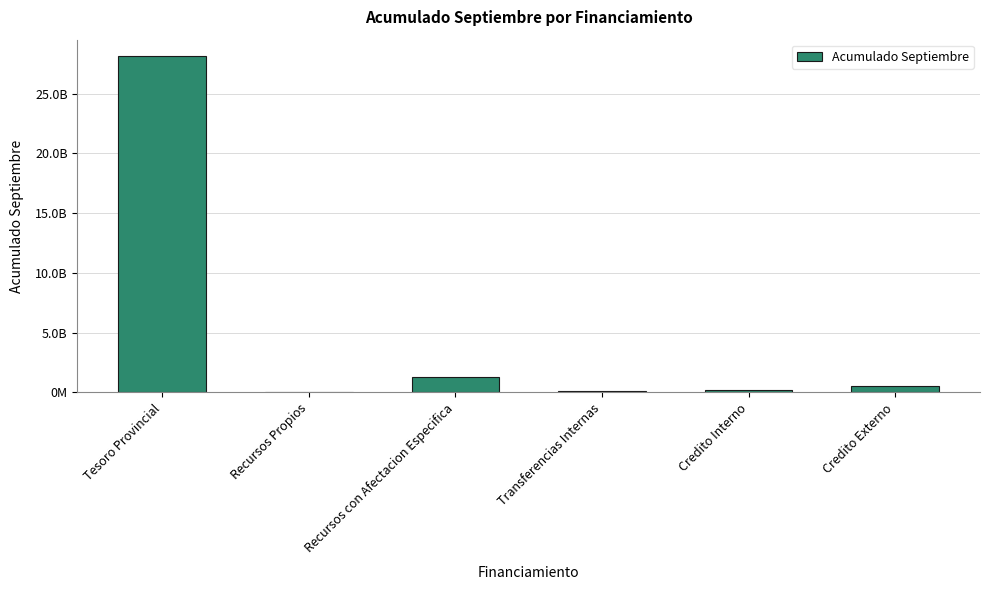

The chart shows a value of 1285718817.0 at Recursos con Afectacion Especifica. True or false?

True